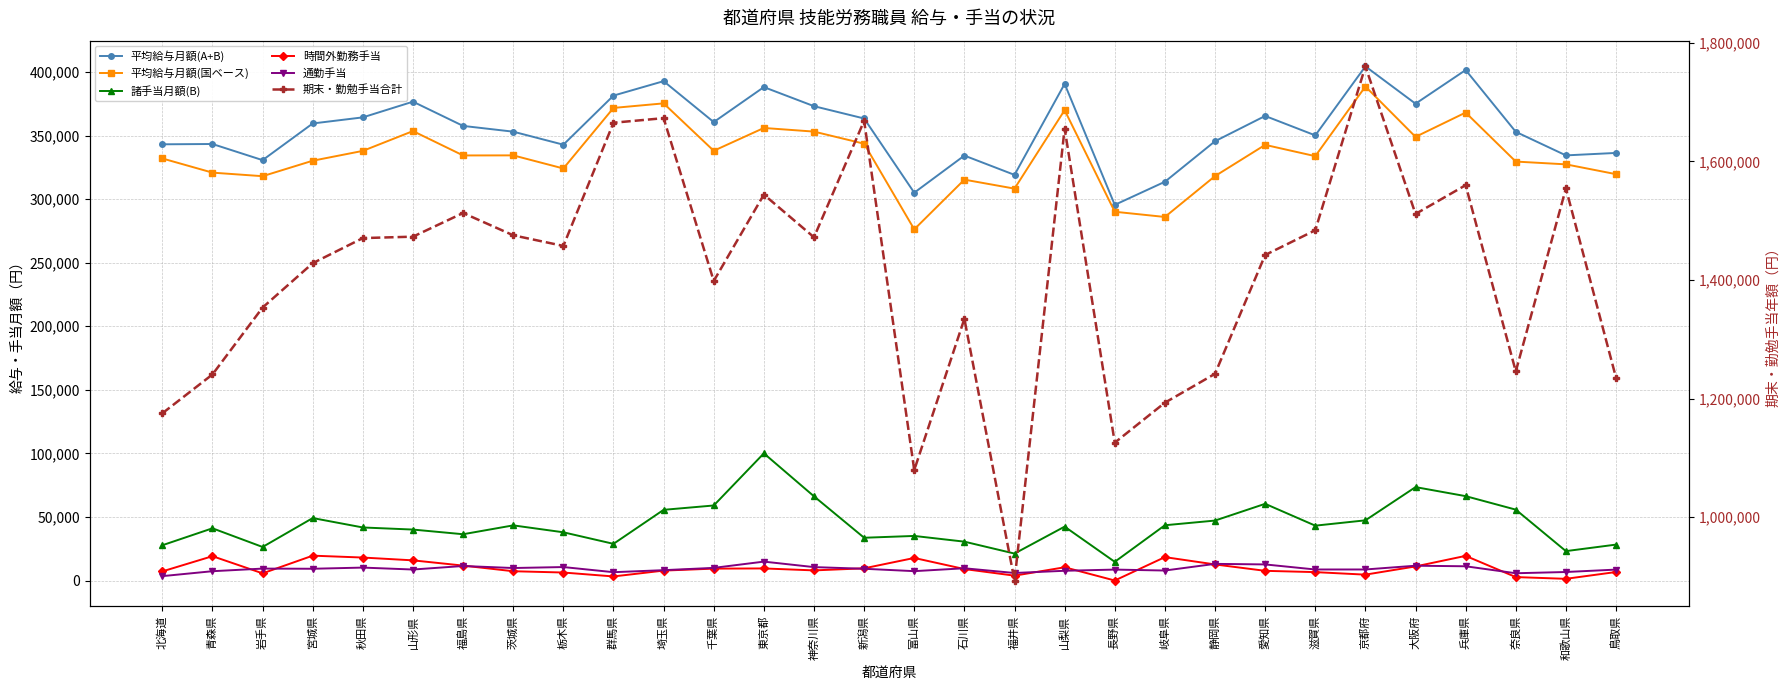

True or false: 平均給与月額(A+B) and 時間外勤務手当 intersect in this chart.

False